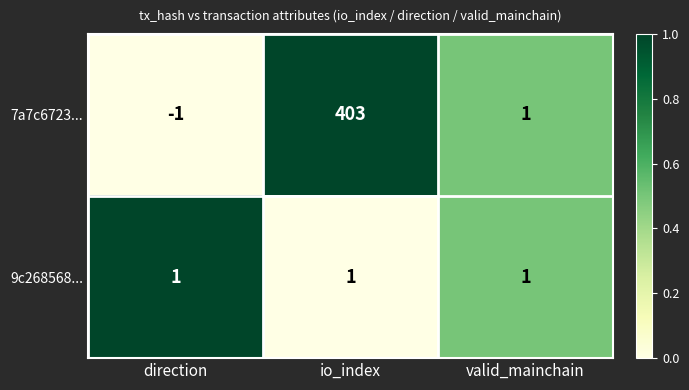

Rank the series by their average value, from lowest to highest.

9c268568..., 7a7c6723...